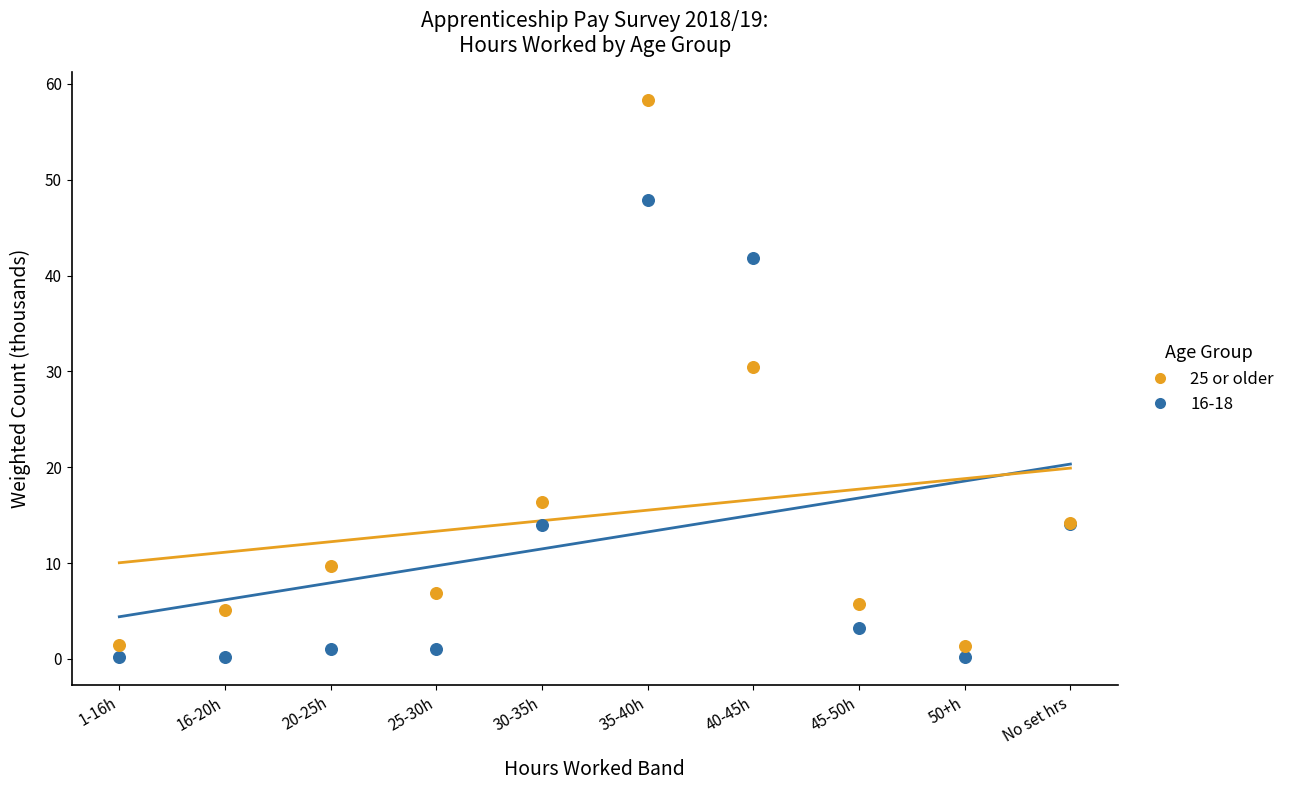

Which series has the widest spread of Y values?

25 or older